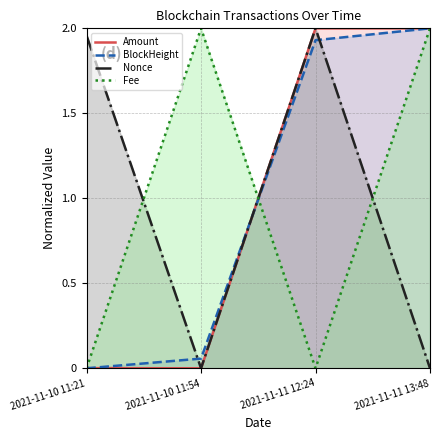

Which series has the largest range (max minus min)?

Amount